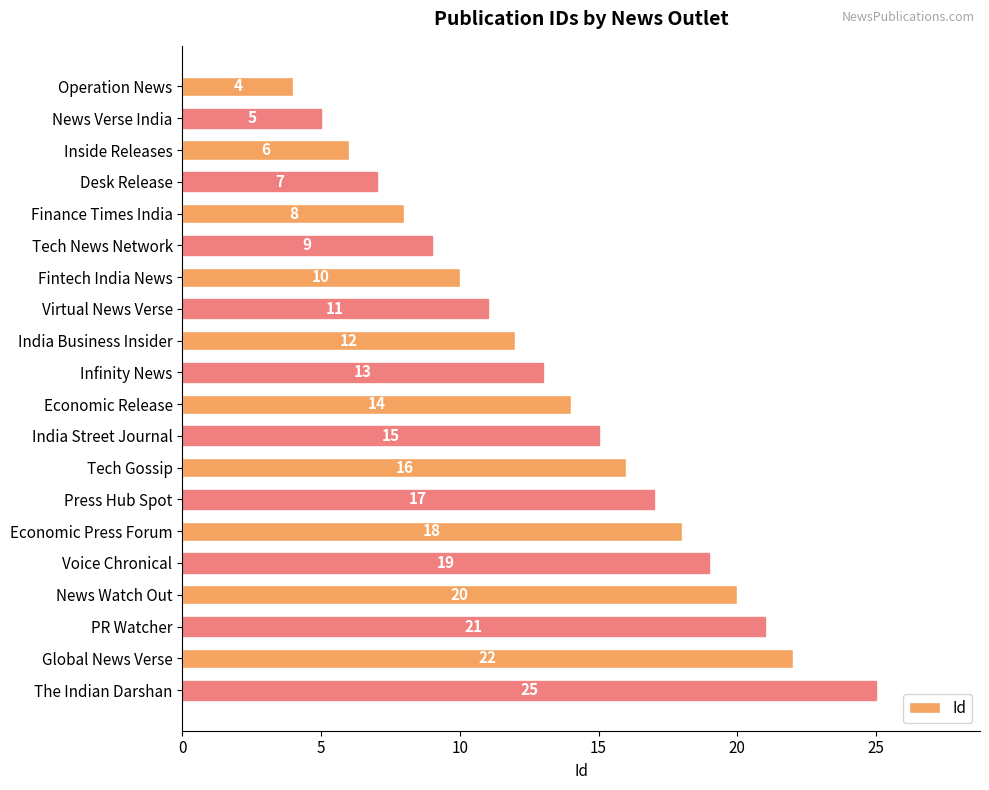

Reading top to bottom, list all the values displayed in this chart.

Operation News=4	News Verse India=5	Inside Releases=6	Desk Release=7	Finance Times India=8	Tech News Network=9	Fintech India News=10	Virtual News Verse=11	India Business Insider=12	Infinity News=13	Economic Release=14	India Street Journal=15	Tech Gossip=16	Press Hub Spot=17	Economic Press Forum=18	Voice Chronical=19	News Watch Out=20	PR Watcher=21	Global News Verse=22	The Indian Darshan=25